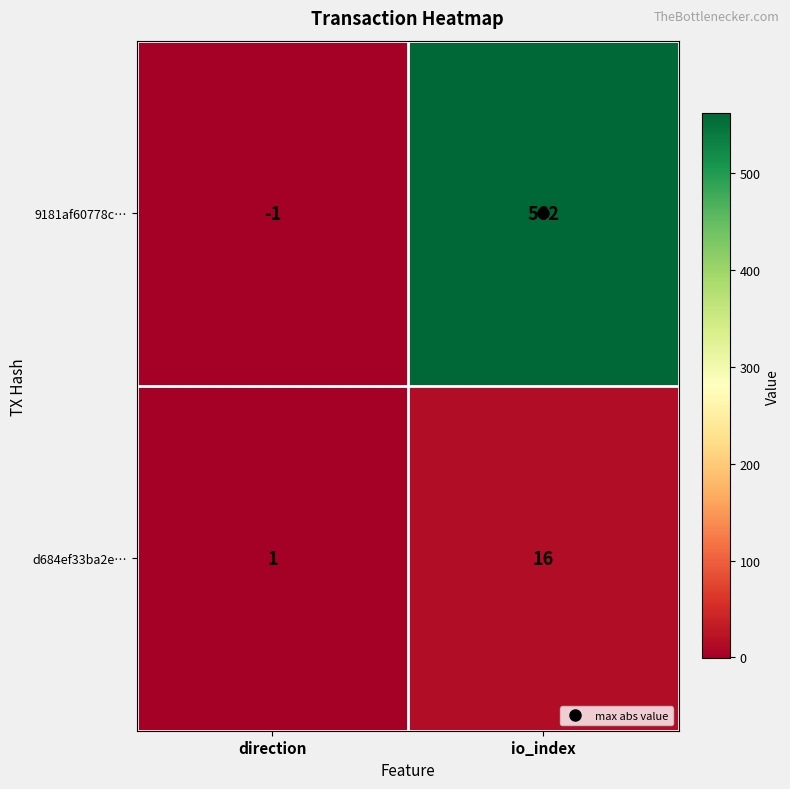

At which category is the sum across all series the highest?

io_index